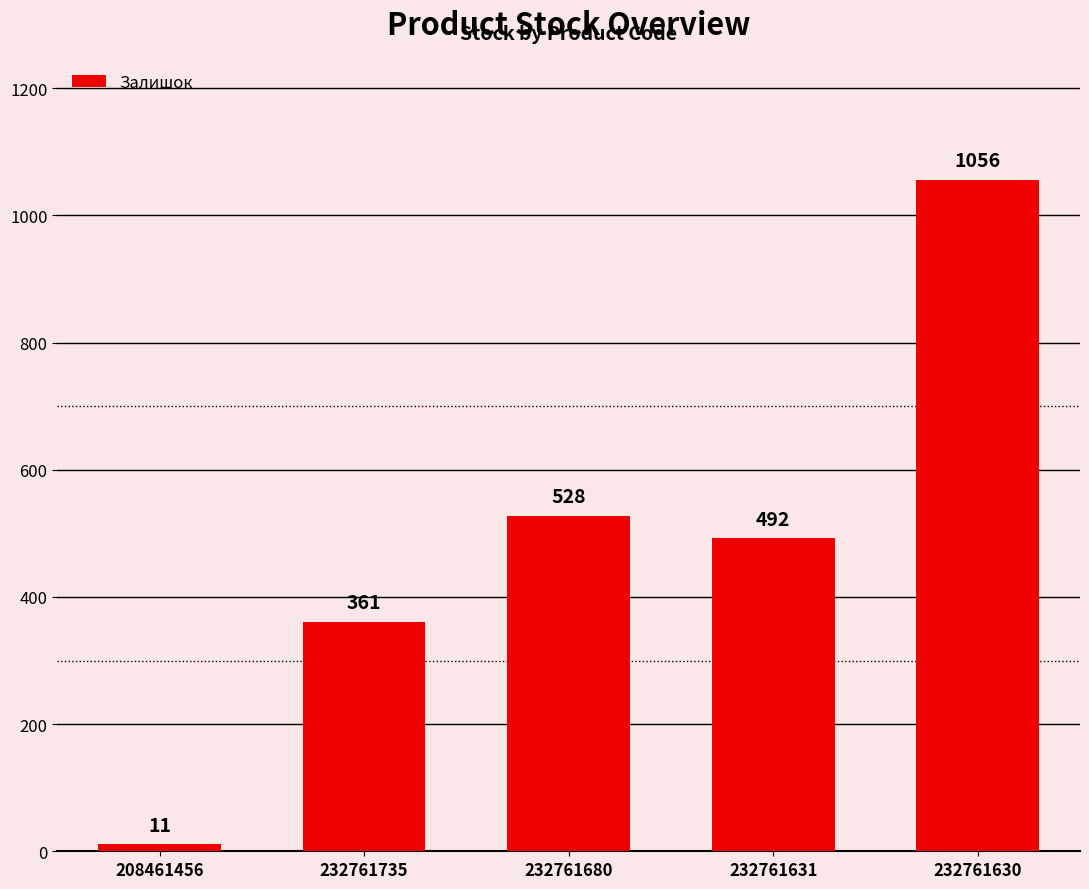

What is the difference between the maximum and minimum values?

1045